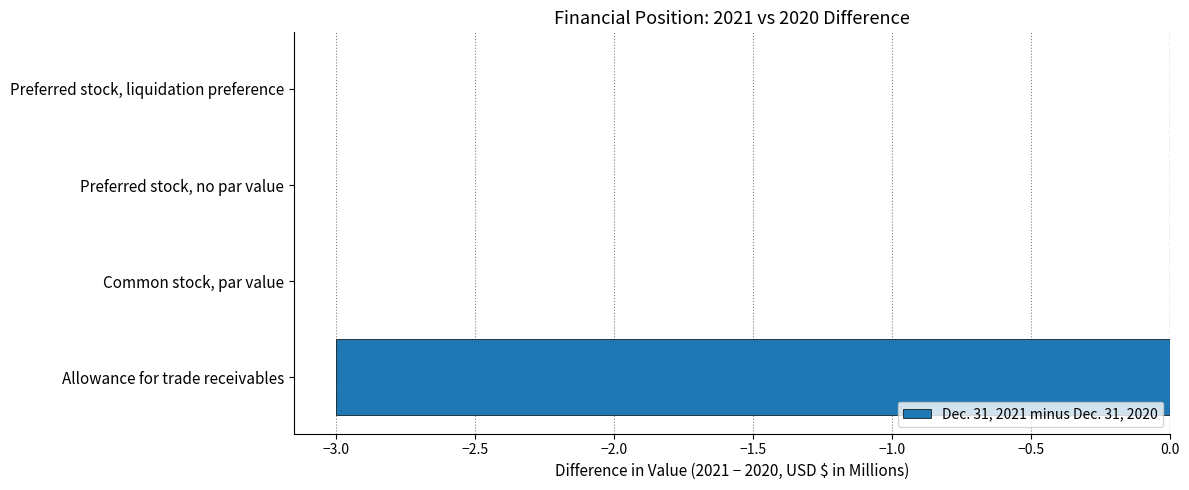

What is the sum of the values at Allowance for trade receivables and Preferred stock, liquidation preference?

-3